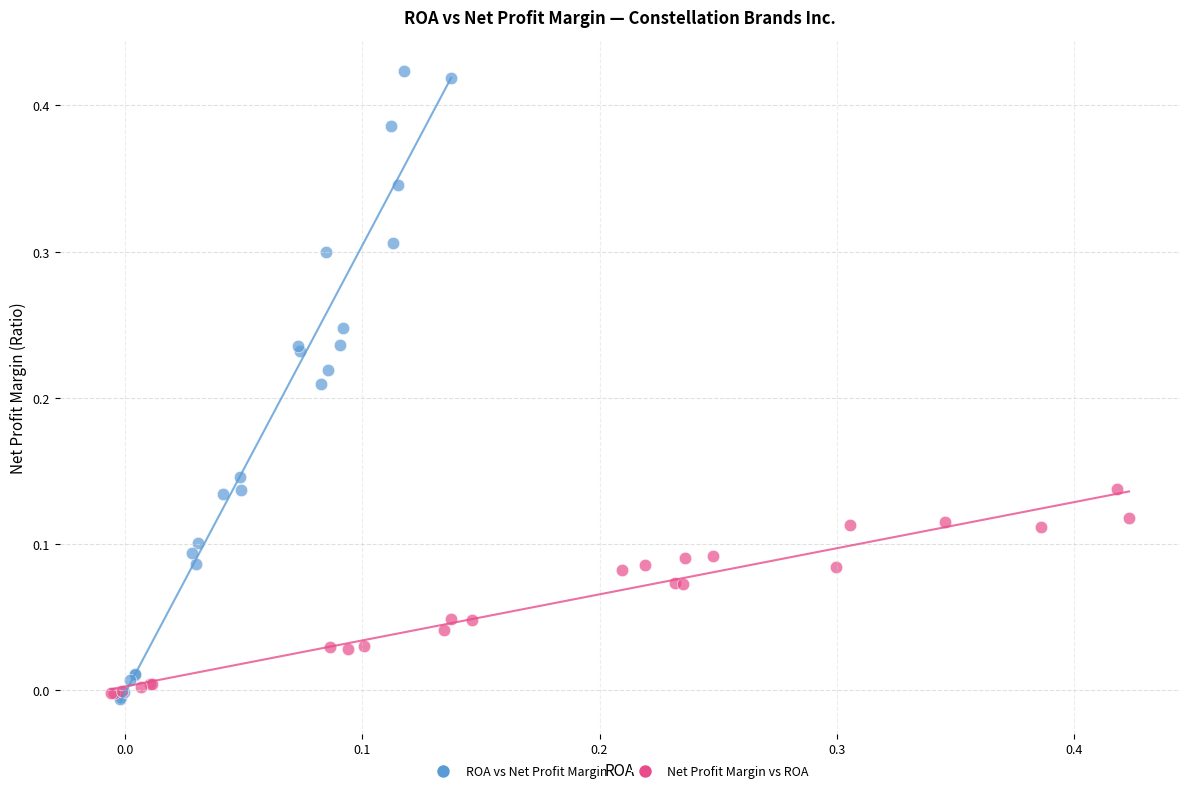

Which series contains the highest Y value?

ROA vs Net Profit Margin